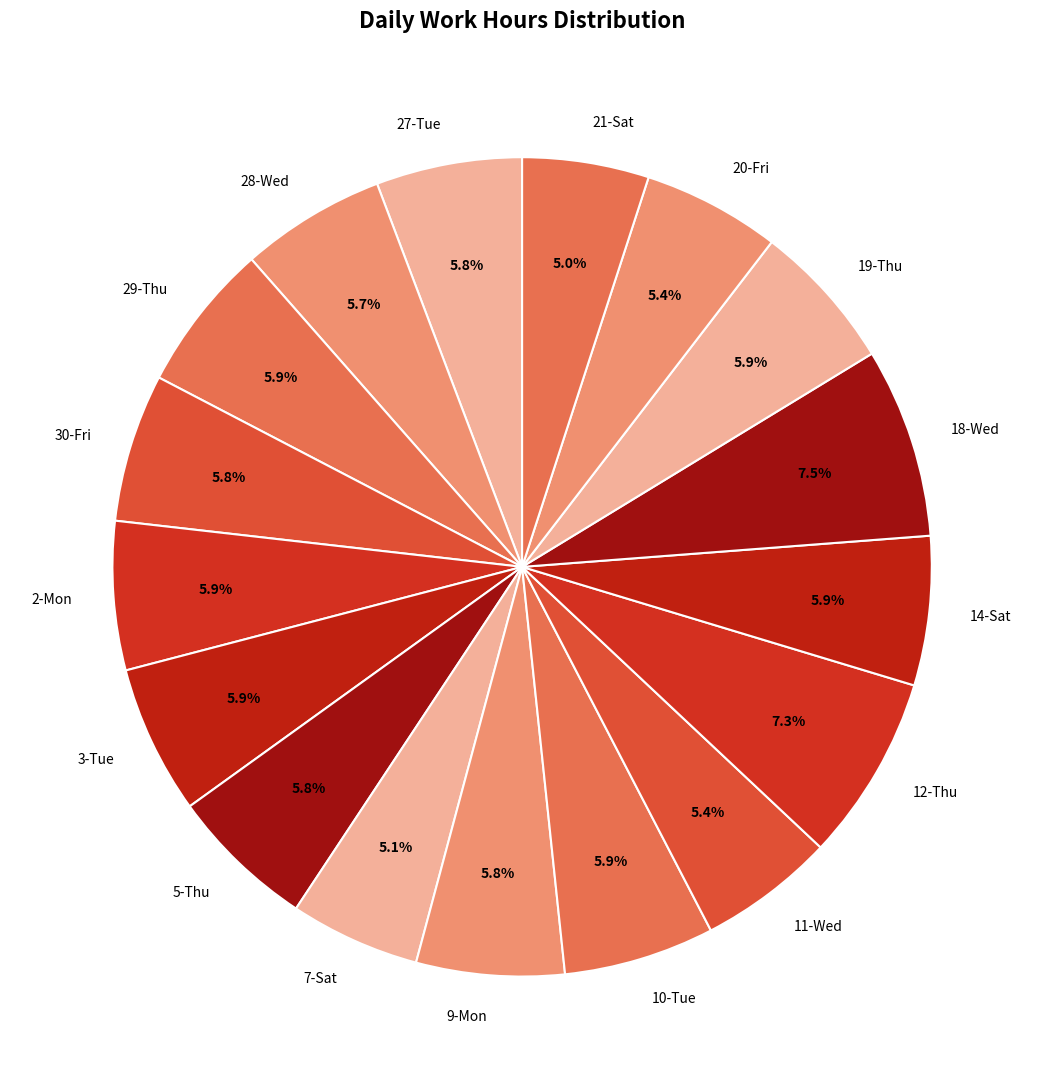

What percentage is the 20-Fri slice, to the nearest percent?

5%